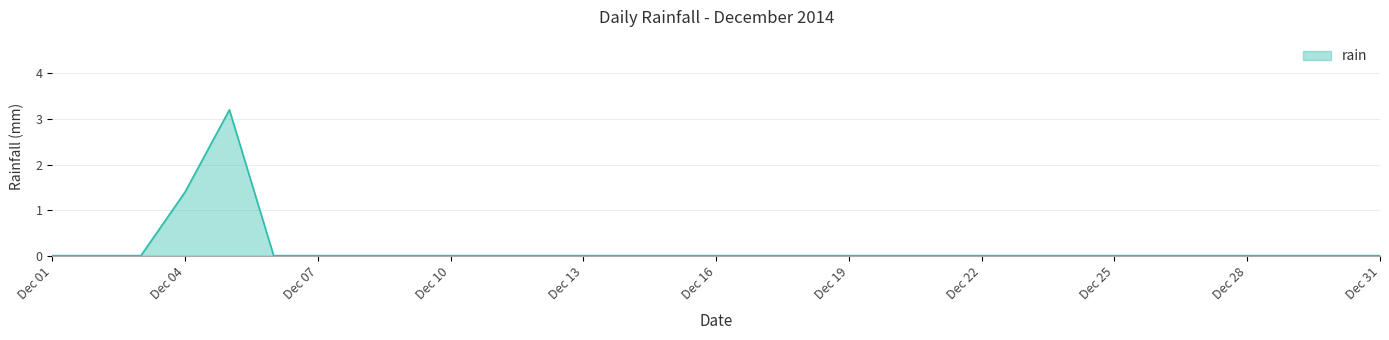

What is the difference between the maximum and minimum values?

3.2